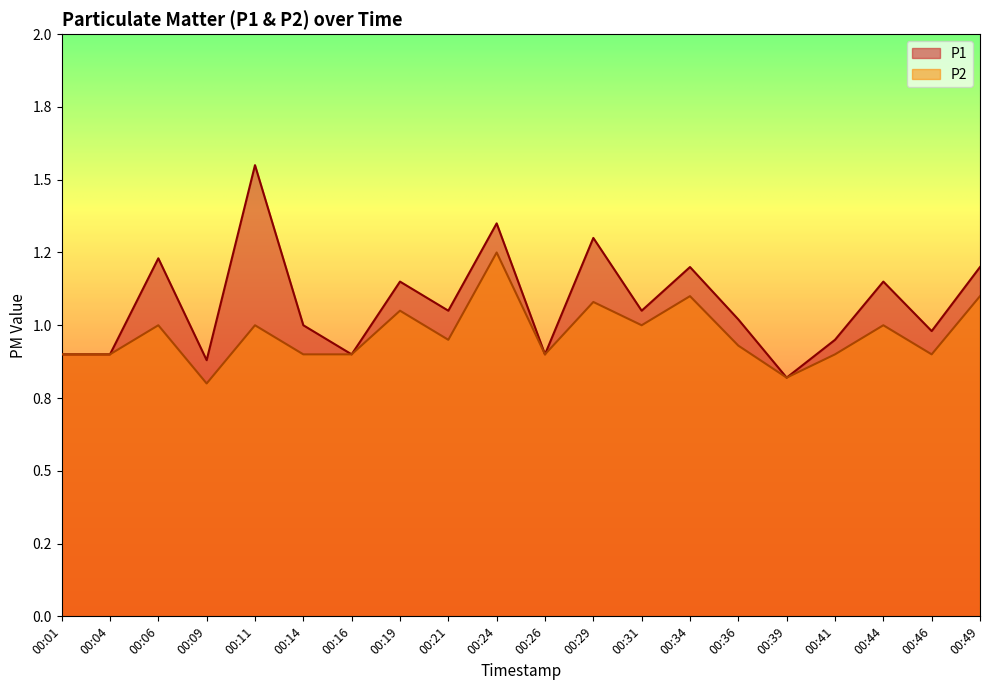

At which category is the sum across all series the highest?

00:24